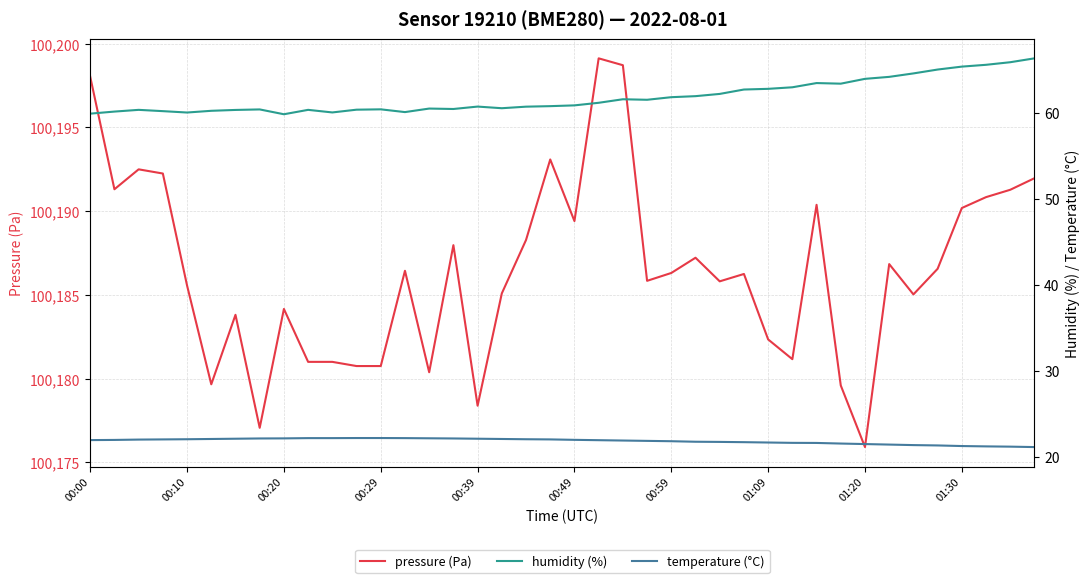

The humidity (%) series shows 65.3 at 01:30. True or false?

True